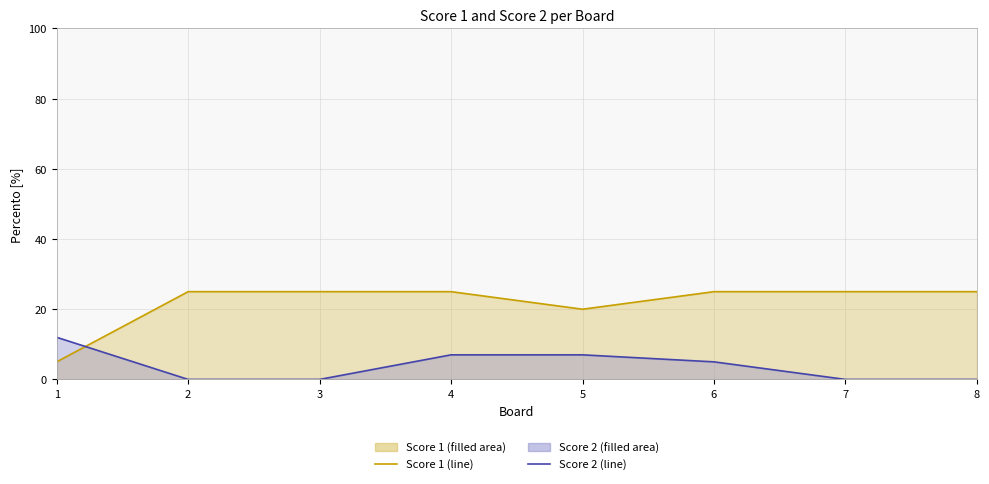

Does the chart have visible grid lines?

Yes